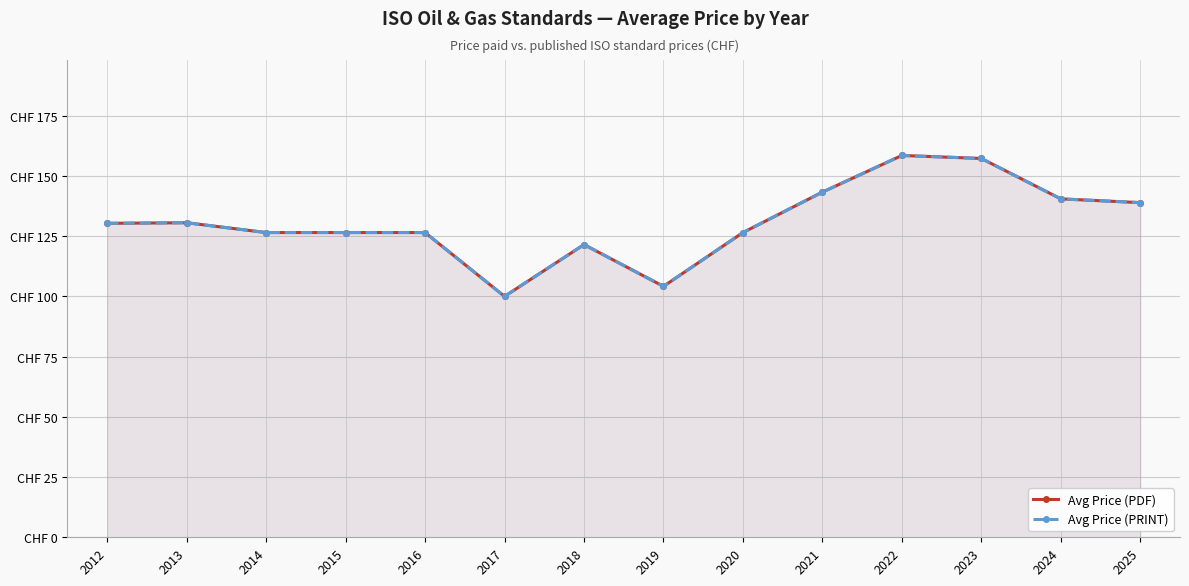

The Avg Price (PDF) series shows 223.5 at 2016. True or false?

False